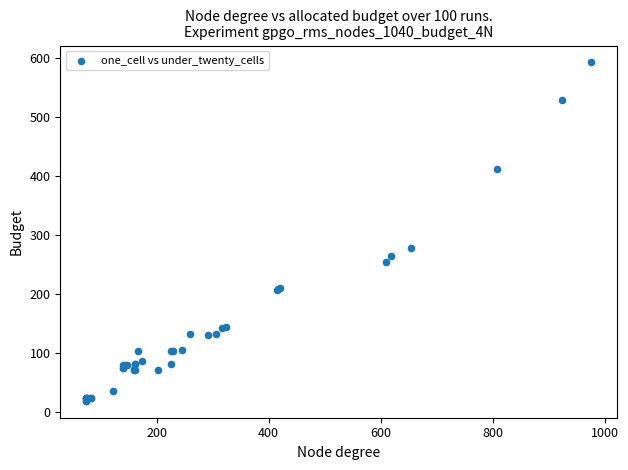

What Y value in the scatter plot is closest to 305?

277